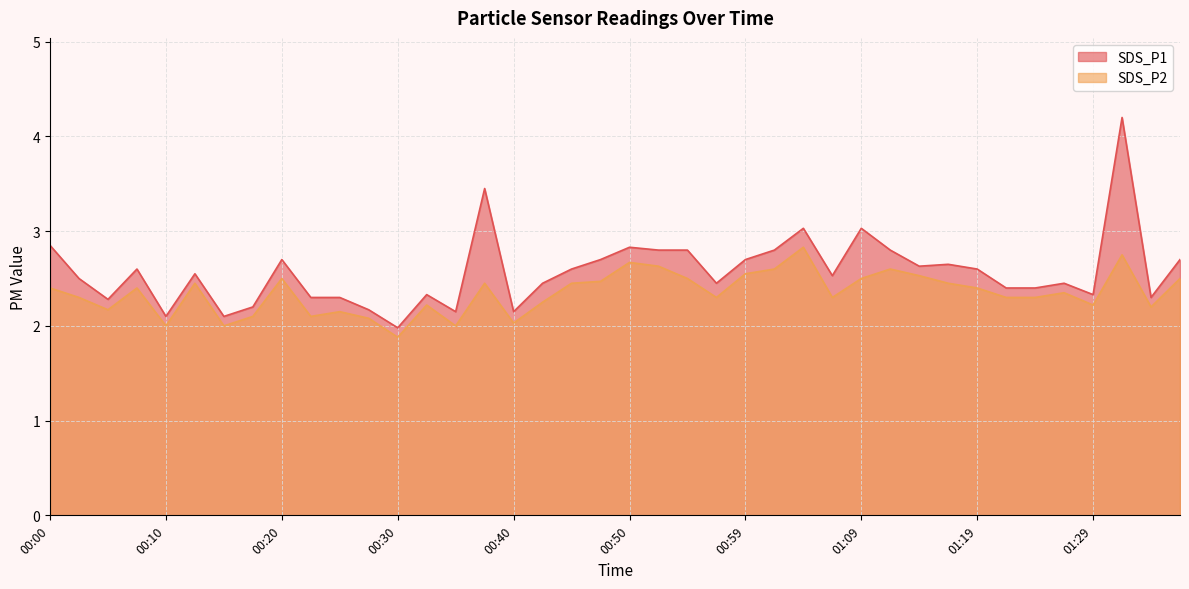

Which series has the largest total across all categories?

SDS_P1